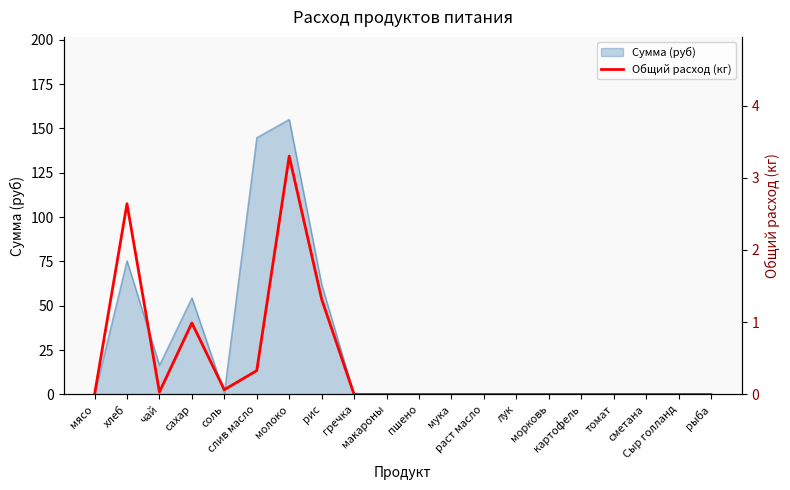

Does the chart have visible grid lines?

No